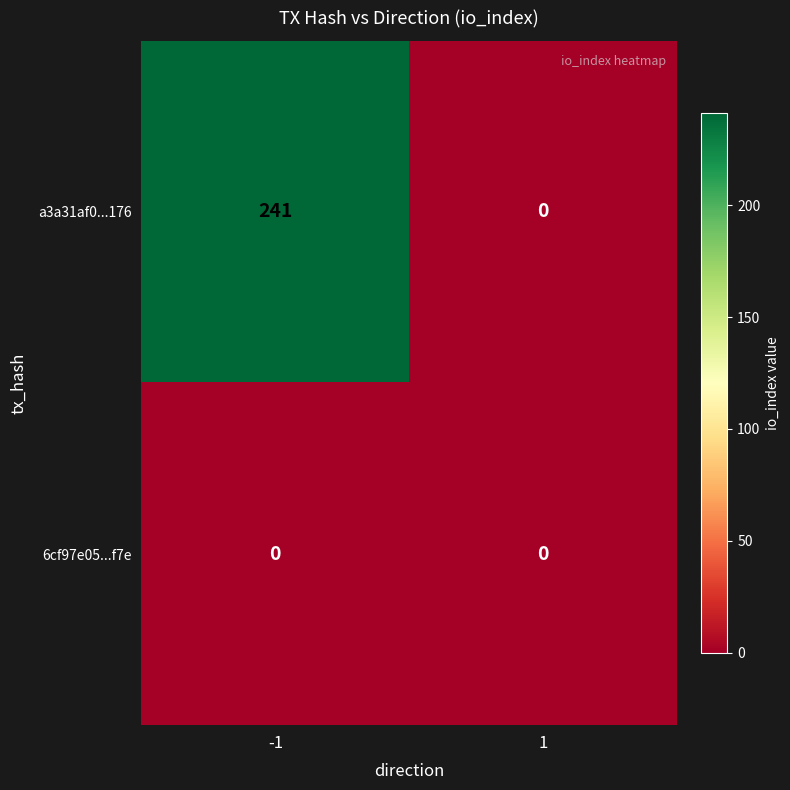

Reading left to right, extract all data points from this chart.

a3a31af0...176: 241	0
6cf97e05...f7e: 0	0